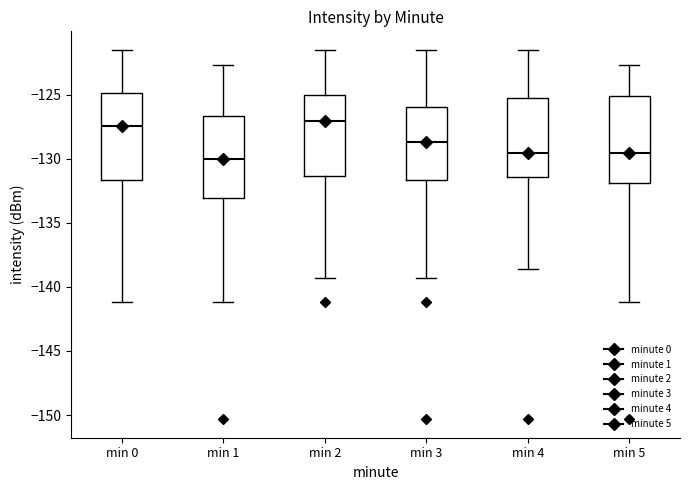

Reading left to right, transcribe this box plot: for each box, give where its median line is, the range the box spans, and where its two whiskers end, as read against the y-axis. The values are not printed on the chart, so give them approximately, as read against the axis.

min 0: median -127.5, box -131.5 to -125.0, whiskers -141.0 to -121.5
min 1: median -130.0, box -133.0 to -126.5, whiskers -141.0 to -122.5
min 2: median -127.0, box -131.5 to -125.0, whiskers -139.5 to -121.5
min 3: median -128.5, box -131.5 to -126.0, whiskers -139.5 to -121.5
min 4: median -129.5, box -131.5 to -125.5, whiskers -138.5 to -121.5
min 5: median -129.5, box -132.0 to -125.0, whiskers -141.0 to -122.5